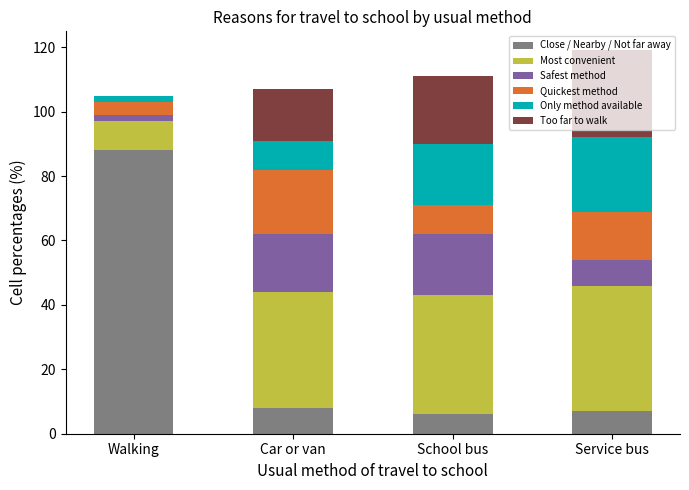

What is the total value across all series at Car or van?

107